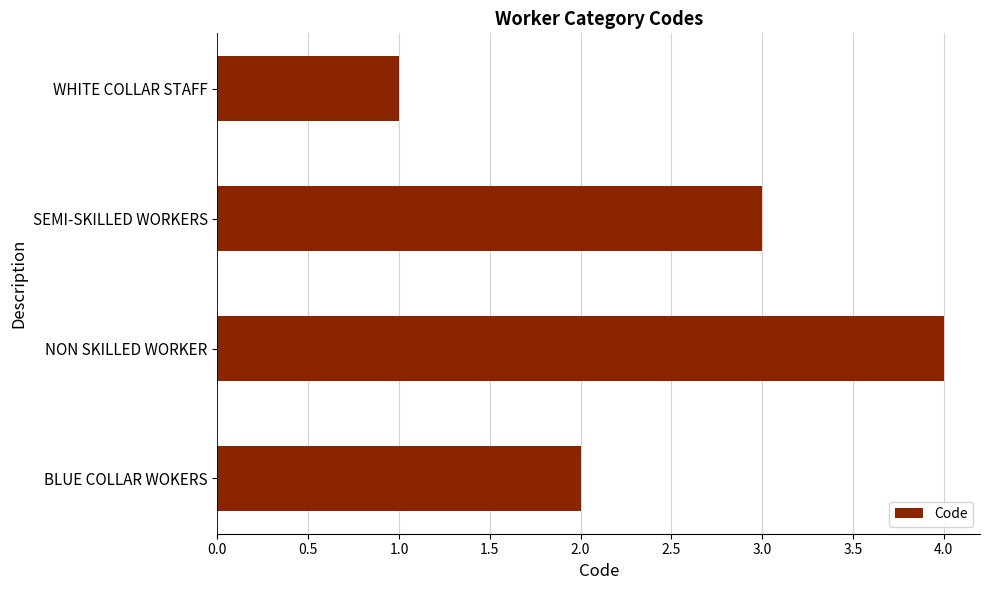

What is the change in value from BLUE COLLAR WOKERS to NON SKILLED WORKER?

+2